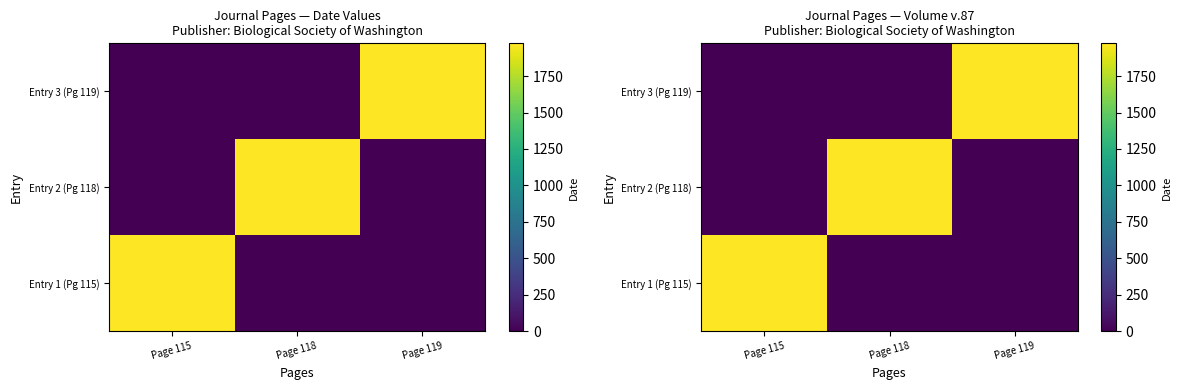

Which category has the lowest value in the Entry 2 (Pg 118) series?

Page 115